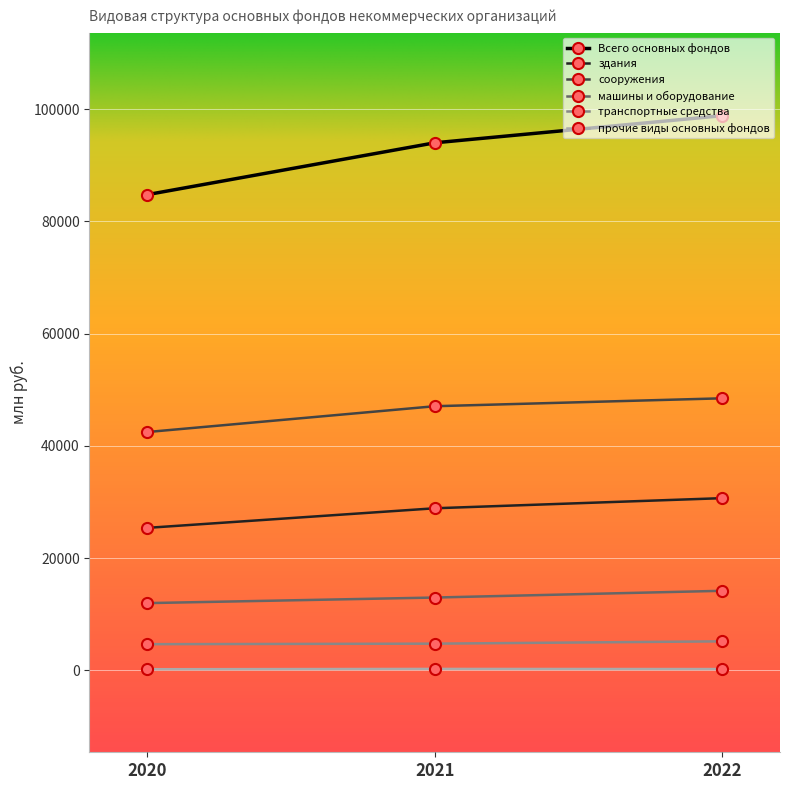

How many data points in прочие виды основных фондов are less than 246?

1